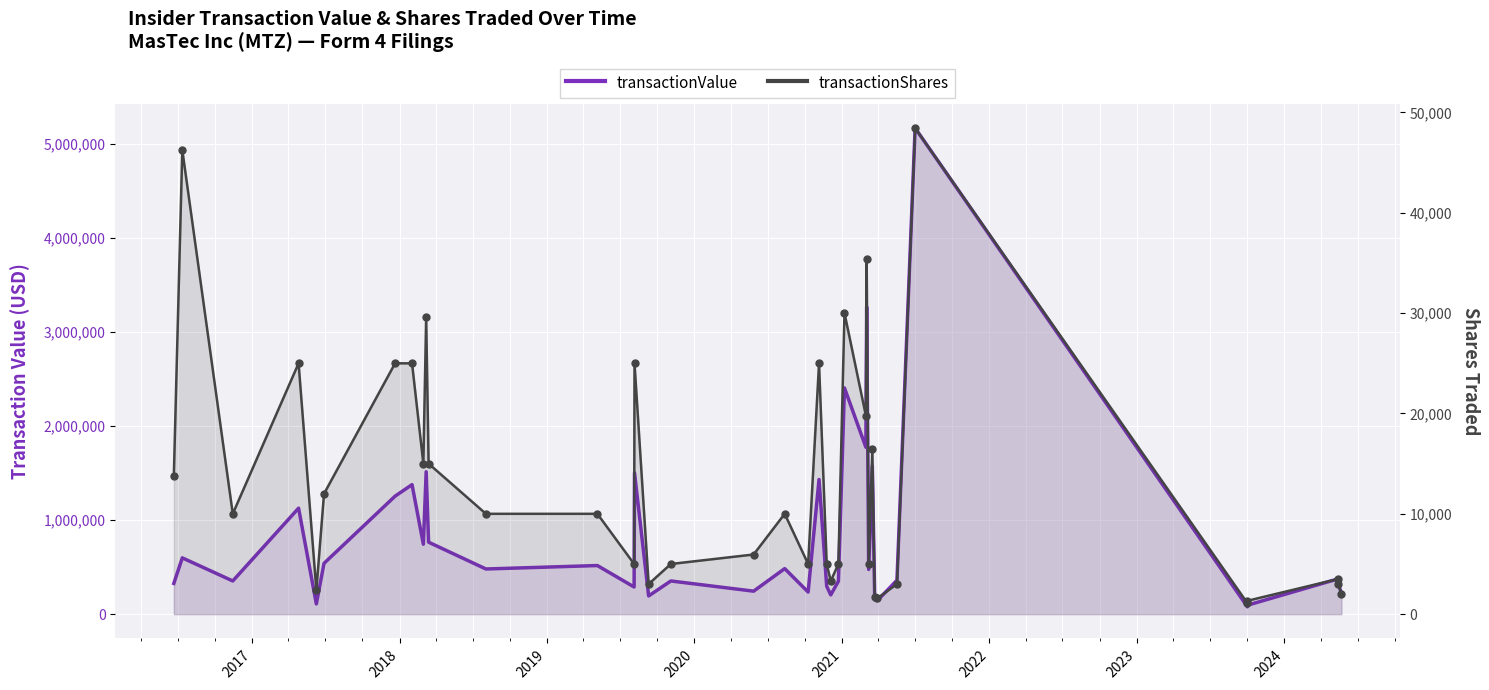

At how many categories does at least one series exceed 2283901?

3